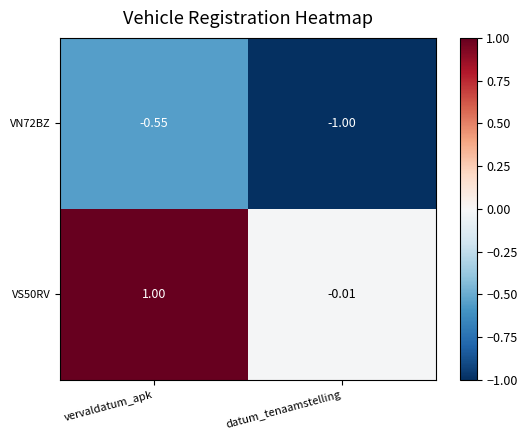

Where is VS50RV nearest to the value 0?

datum_tenaamstelling